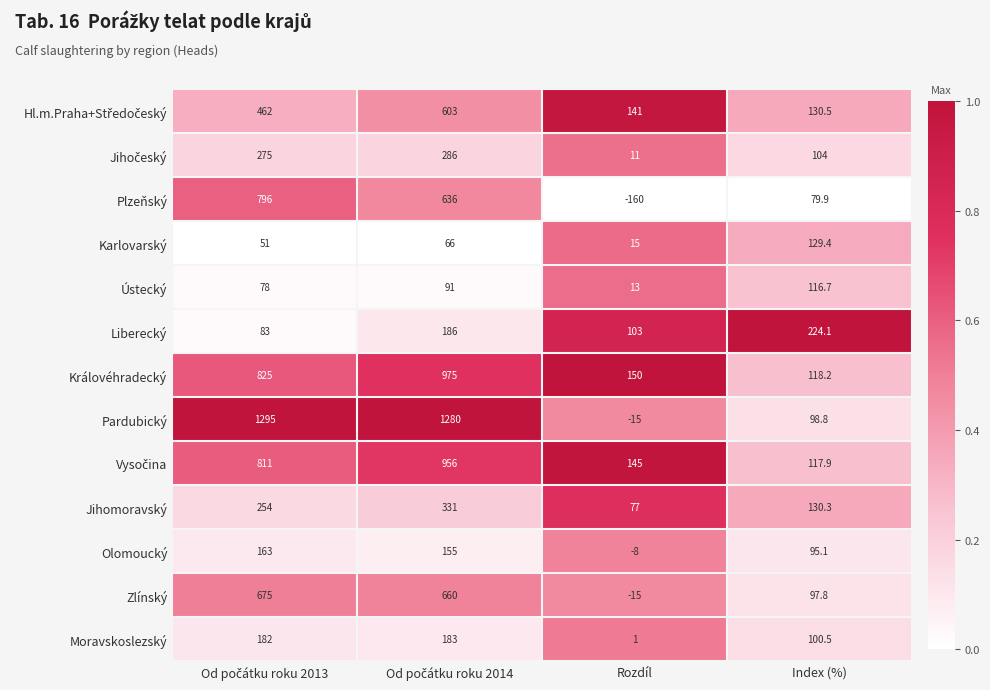

What is the highest value of the Ústecký series?

116.7